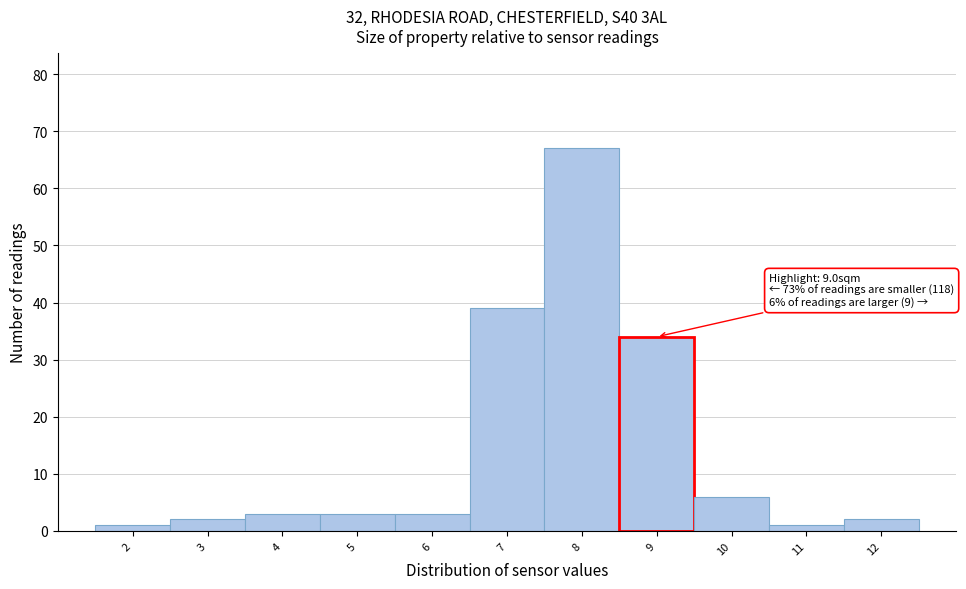

Reading left to right, extract all data points from this chart.

1	2	3	3	3	39	67	34	6	1	2